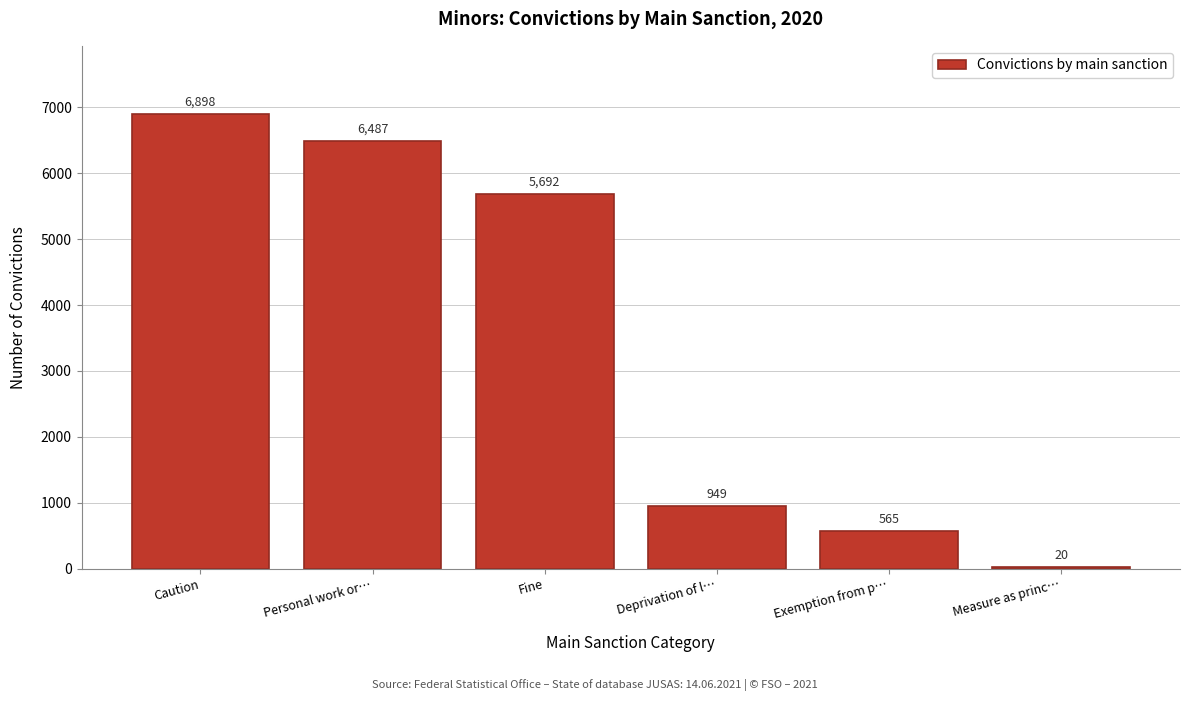

Reading left to right, transcribe all the data shown in this chart.

Caution=6898	Personal work or…=6487	Fine=5692	Deprivation of l…=949	Exemption from p…=565	Measure as princ…=20